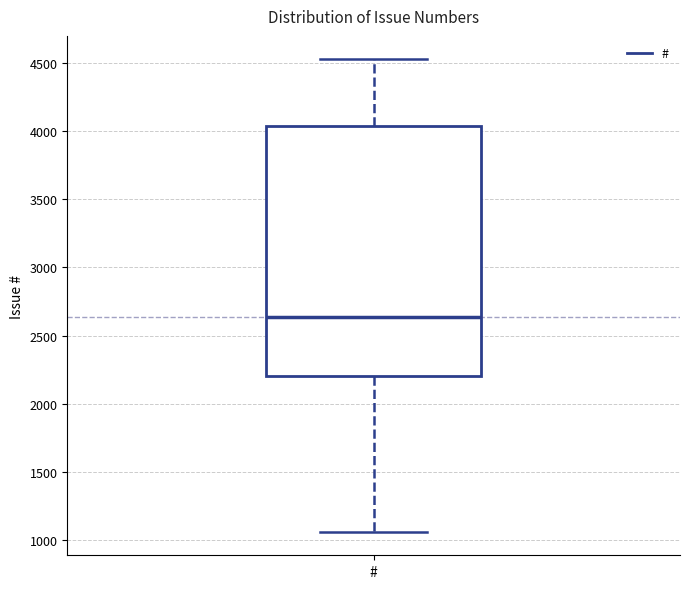

Where does the median line of the box for # sit on the y-axis? The values are not printed on the chart, so give them approximately, as read against the axis.

2650